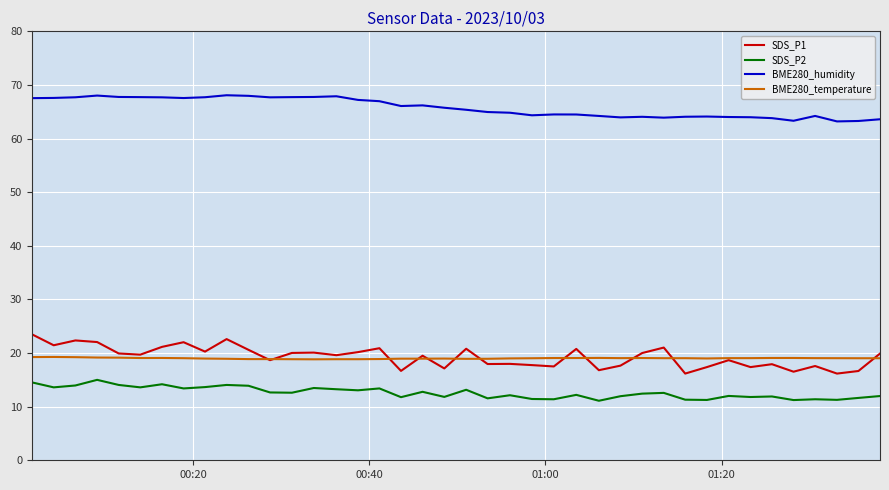

What are all the series names shown in the legend?

SDS_P1, SDS_P2, BME280_humidity, BME280_temperature